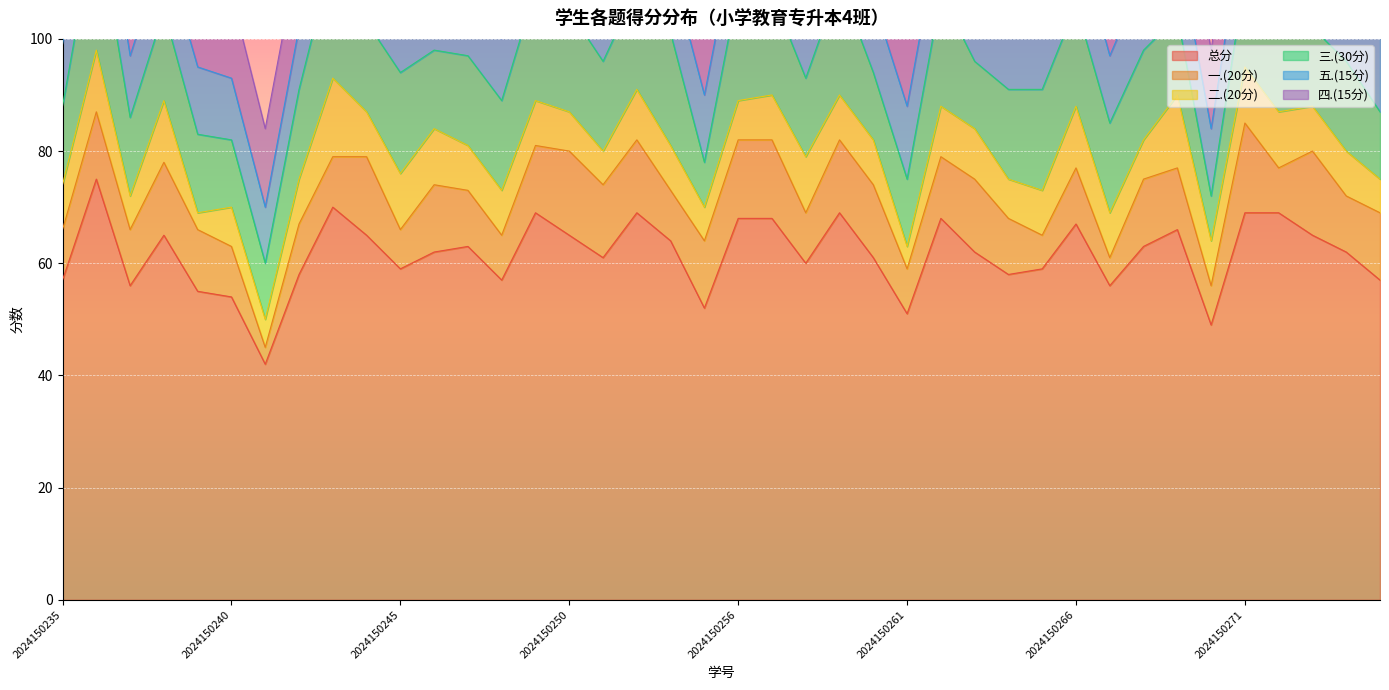

True or false: 二.(20分) has a value of 9 at 2024150263.

True